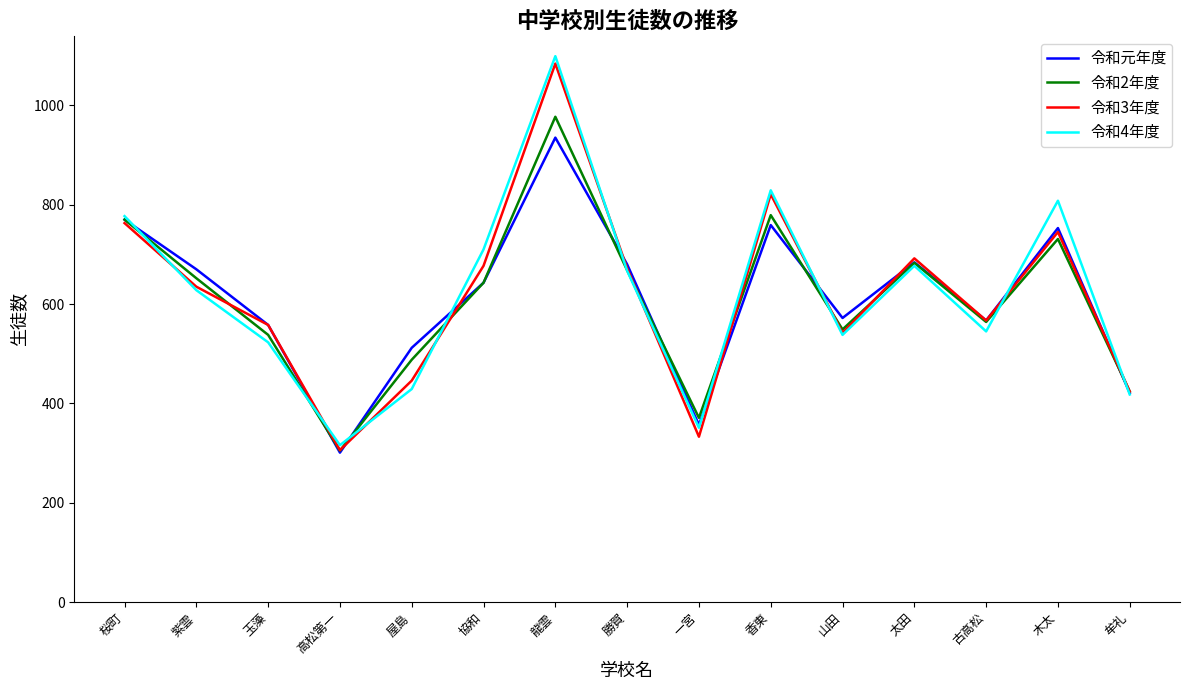

What is the difference between the highest and lowest values at 屋島?

83